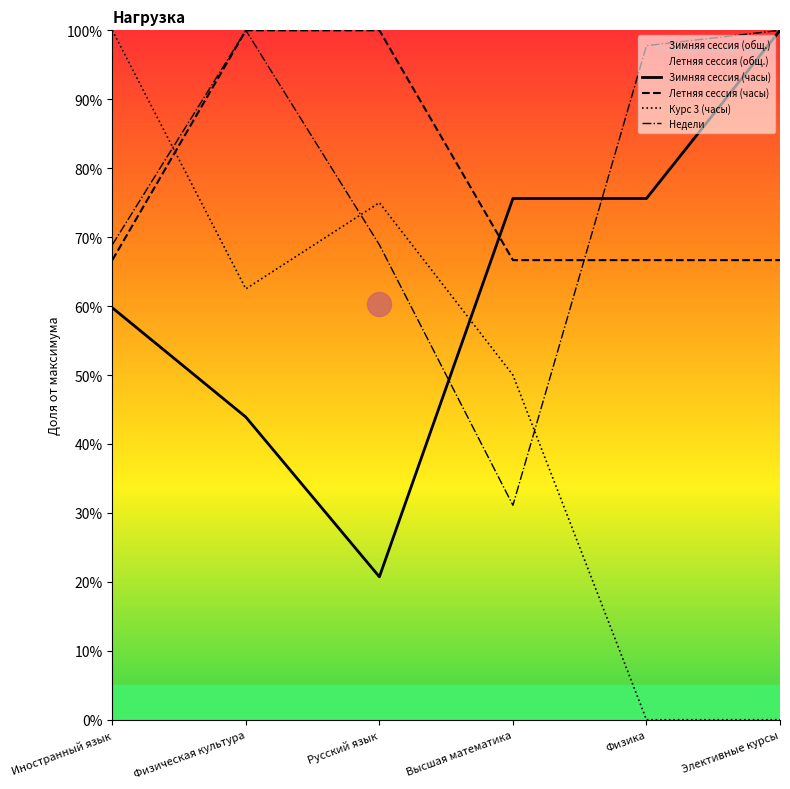

At how many categories does at least one series exceed 66?

6